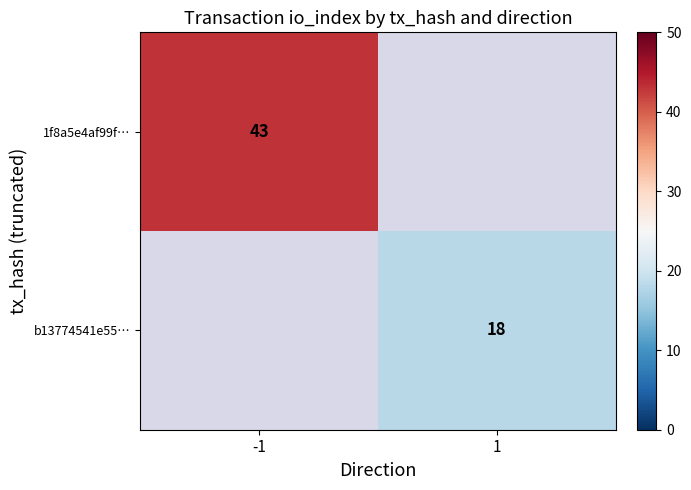

True or false: 1f8a5e4af99f… has a value of 15 at -1.

False